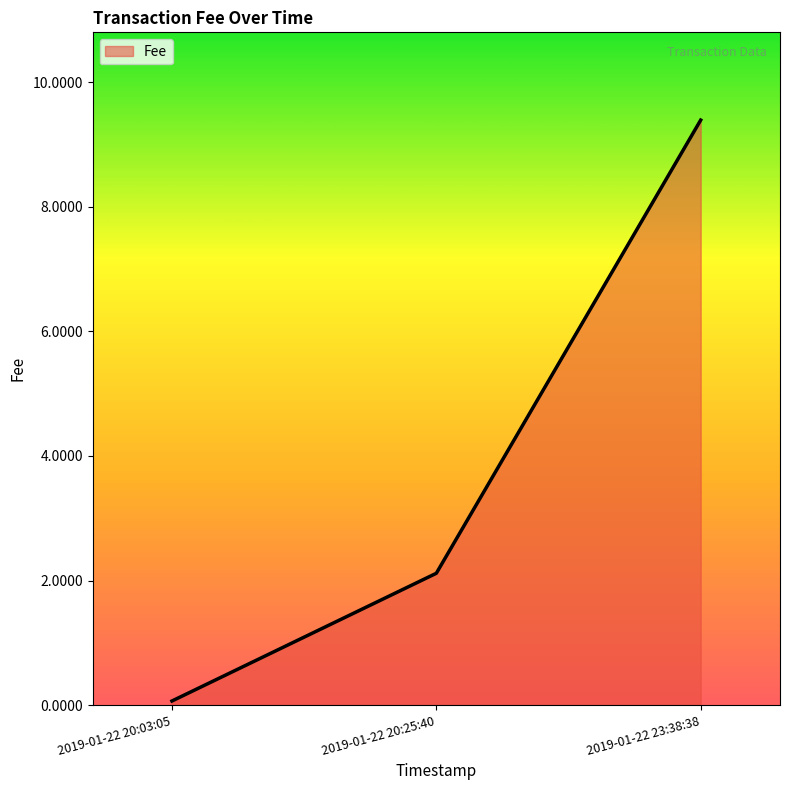

Reading left to right, list all the values displayed in this chart.

2019-01-22 20:03:05=0.1	2019-01-22 20:25:40=2.1	2019-01-22 23:38:38=9.4